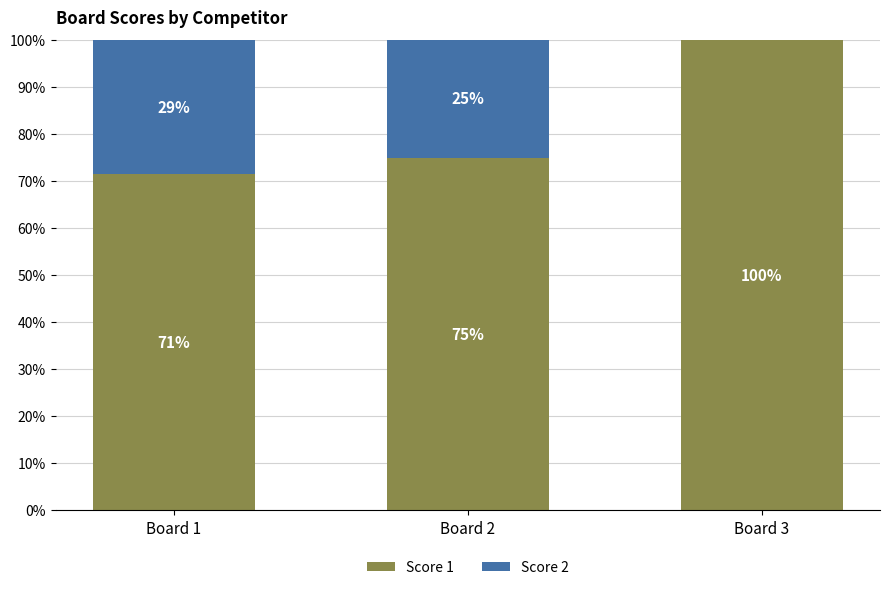

What is the sum of all Score 1 values?

246.4